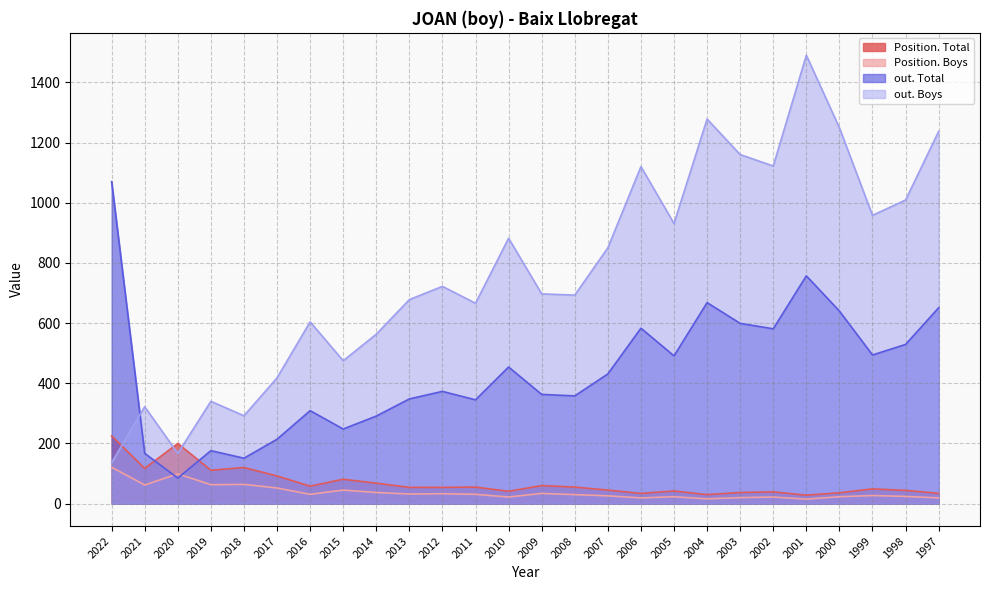

What is the approximate value of out. Total at 2006?

583